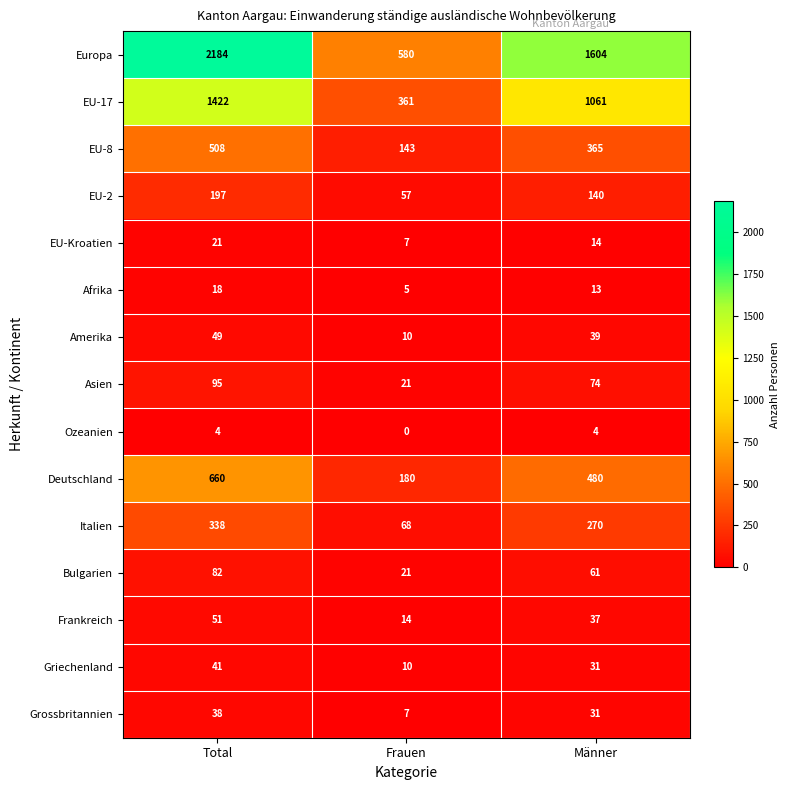

List the series in order of their peak value, lowest first.

Ozeanien, Afrika, EU-Kroatien, Grossbritannien, Griechenland, Amerika, Frankreich, Bulgarien, Asien, EU-2, Italien, EU-8, Deutschland, EU-17, Europa